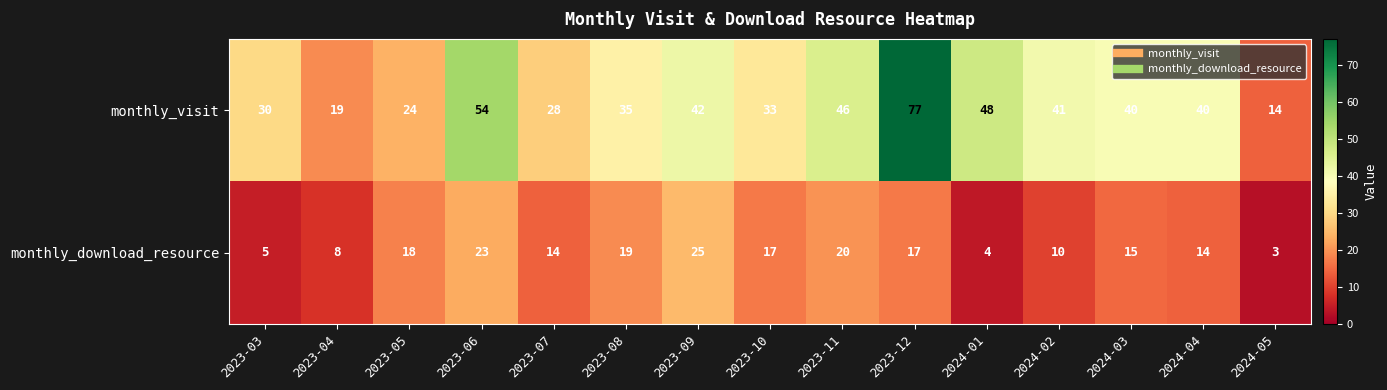

What value does the monthly_download_resource series have at 2023-10, to the nearest 5?

15